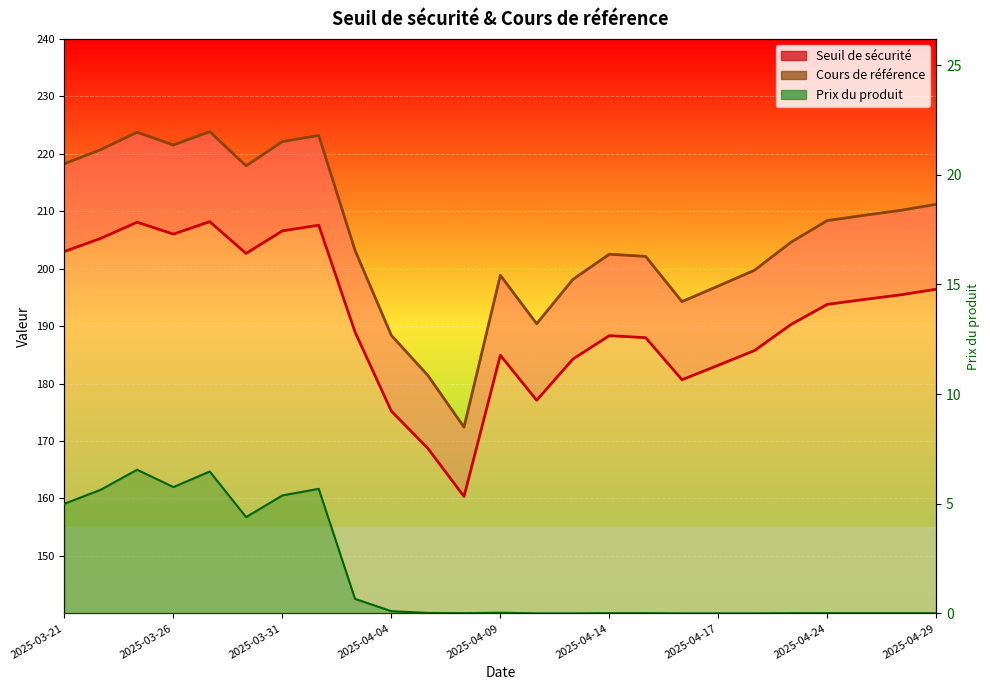

What is the total value across all series at 2025-04-03?

392.8